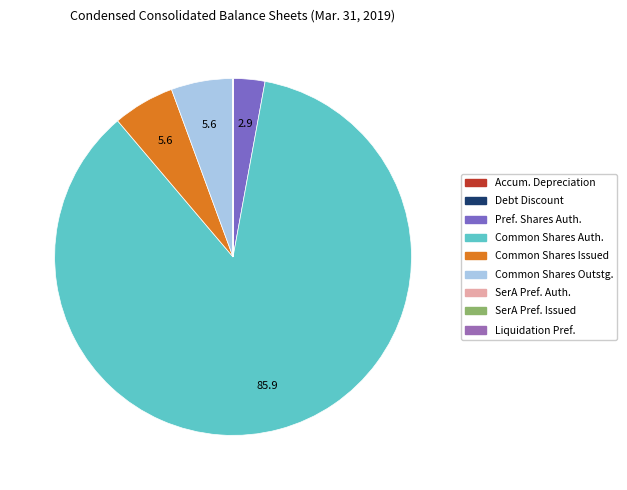

Which slice is the largest?

Common stock, shares authorized